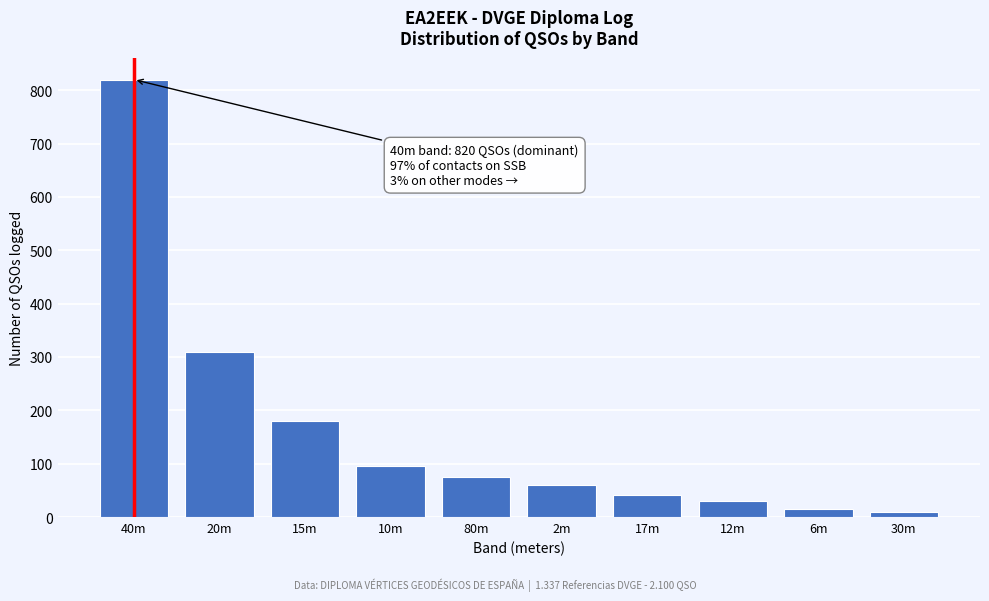

Reading right to left, what are all the values shown in this chart?

10	15	30	42	60	75	95	180	310	820